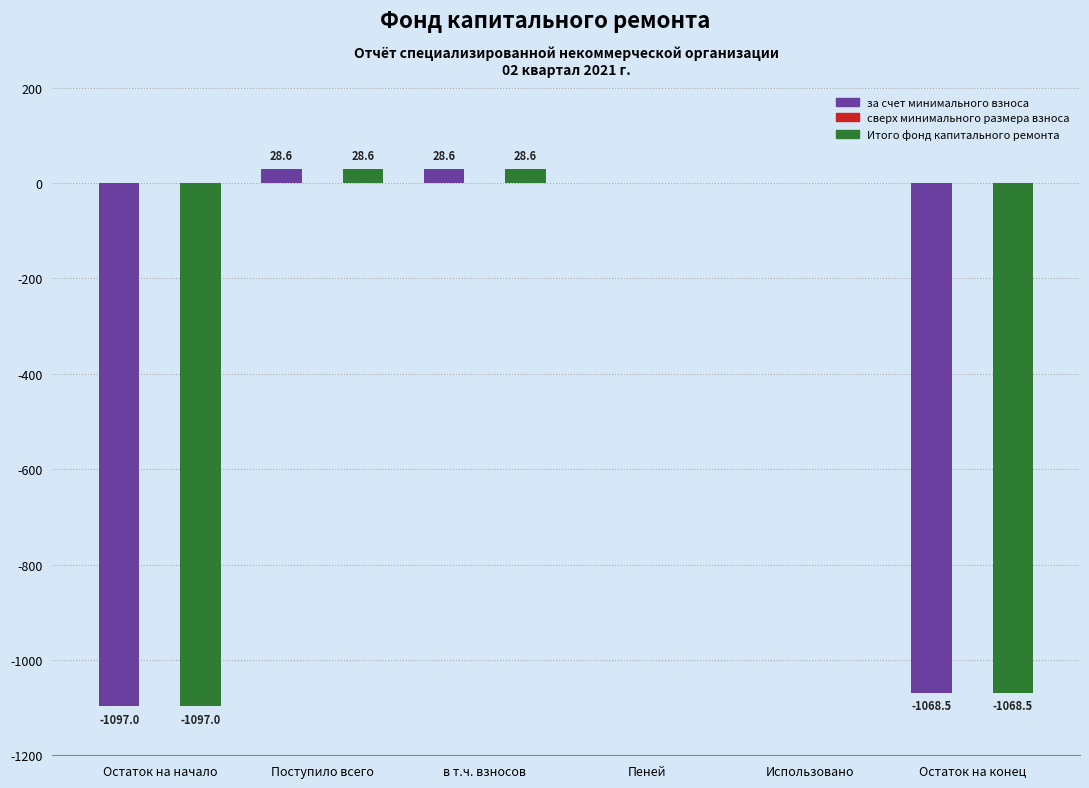

Are the bars grouped side by side (vs. stacked)?

Yes